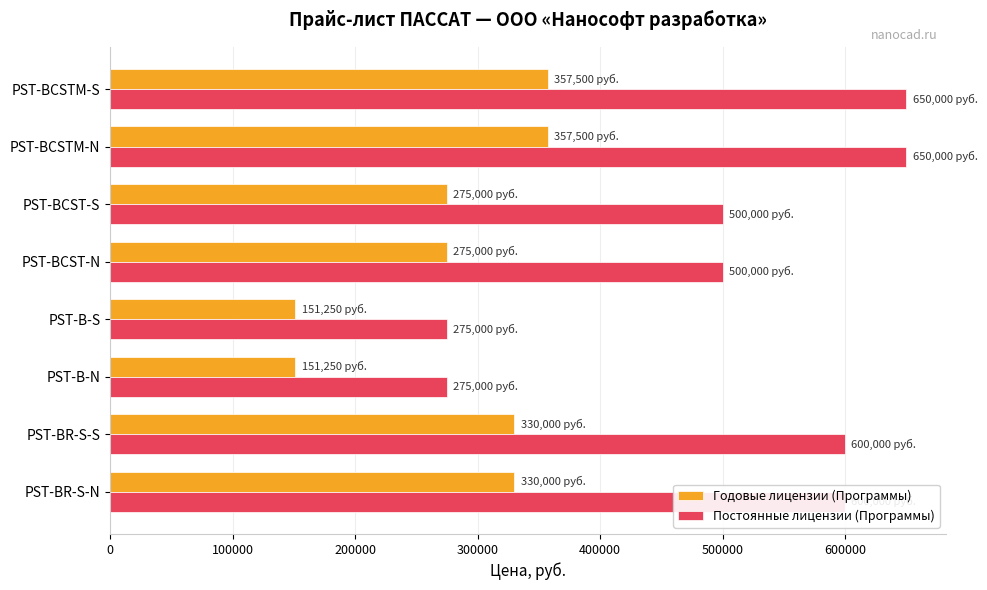

What is the maximum value for Годовые лицензии (Программы)?

357500